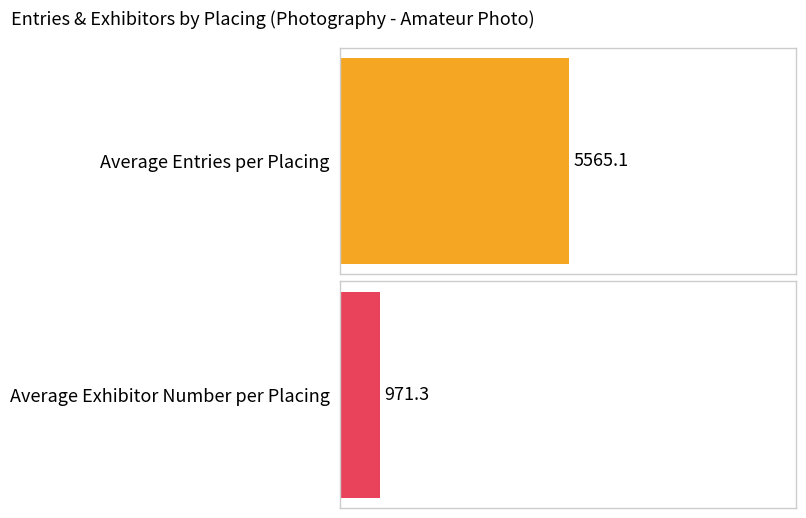

Between 9 and 10, which series saw the biggest shift?

Average Entries per Placing